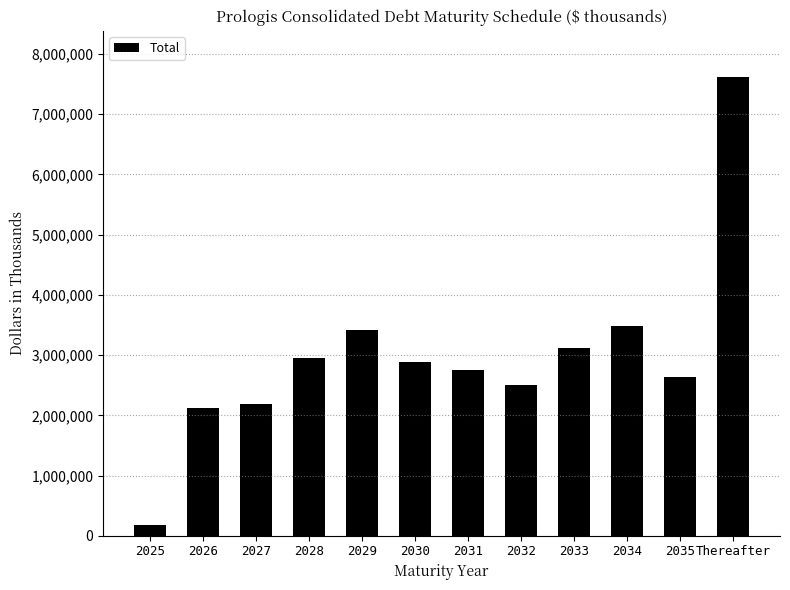

What is the label of the 3rd bar from the right?

2034